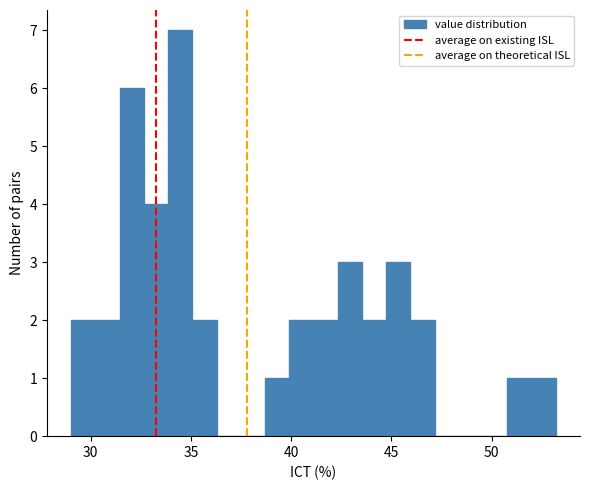

Read against the x-axis, roughly where is the centre of the tallest bar?

34.5